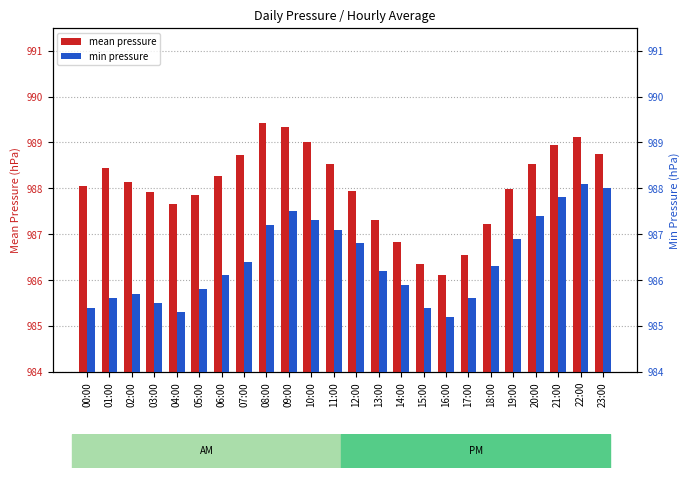

Where does the min pressure series first go above 986?

06:00